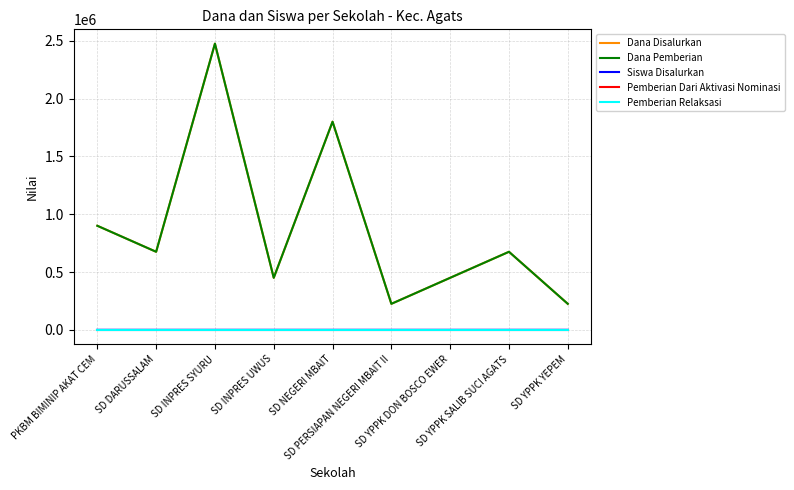

What is the value of the Dana Pemberian point at the 5th from the left?

1800000